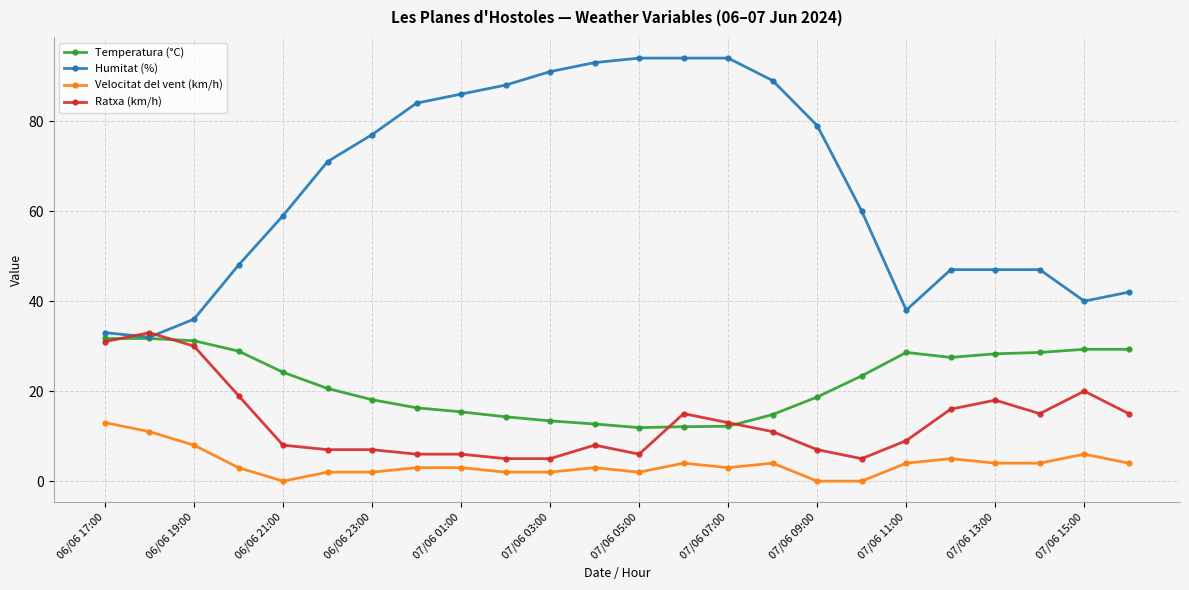

Which series has the largest total across all categories?

Humitat (%)